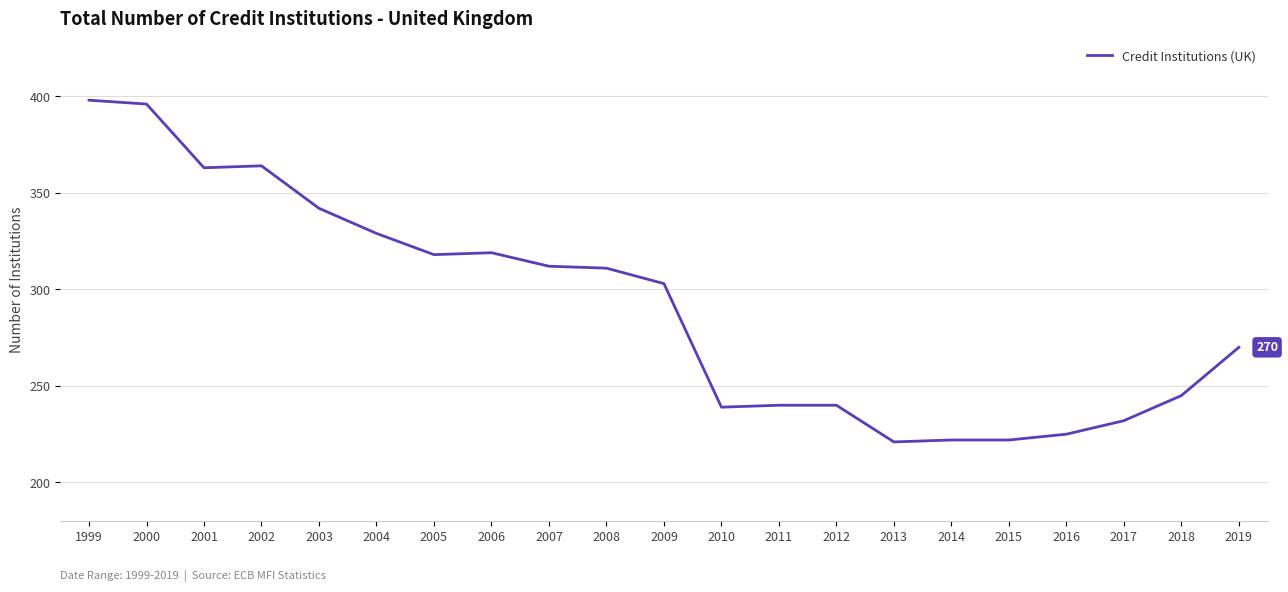

How many distinct data groups are displayed?

1